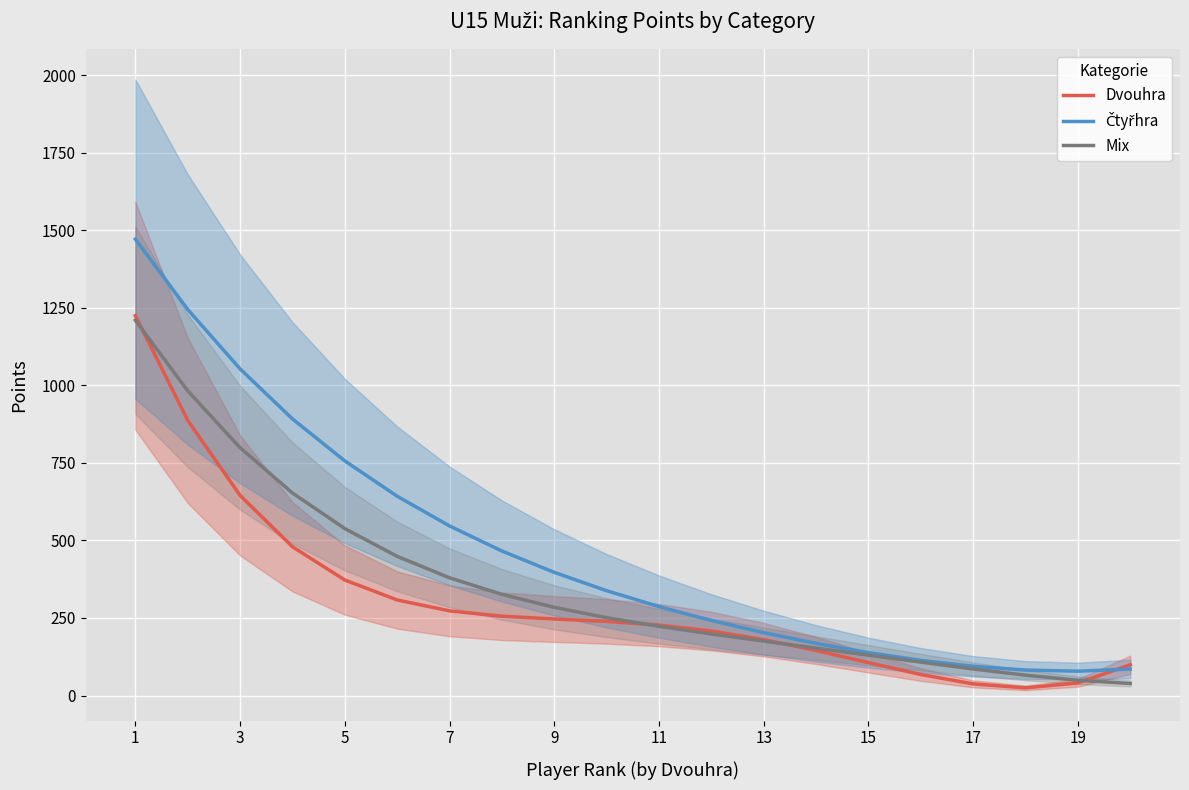

What is the approximate value of Mix at 13?

175.4